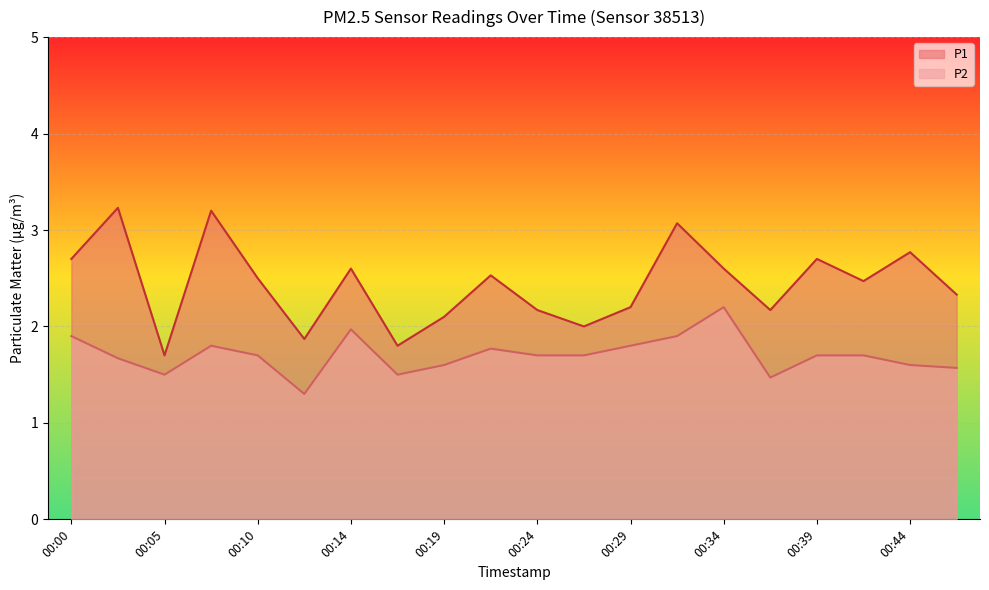

List the series in order of their overall mean, highest first.

P1, P2